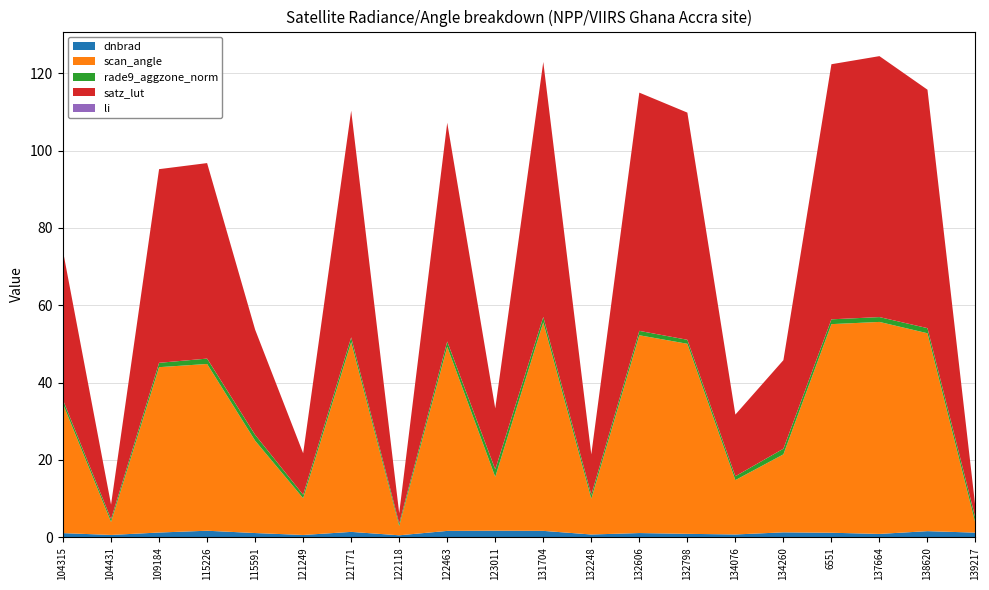

How many lines are shown in the chart?

5